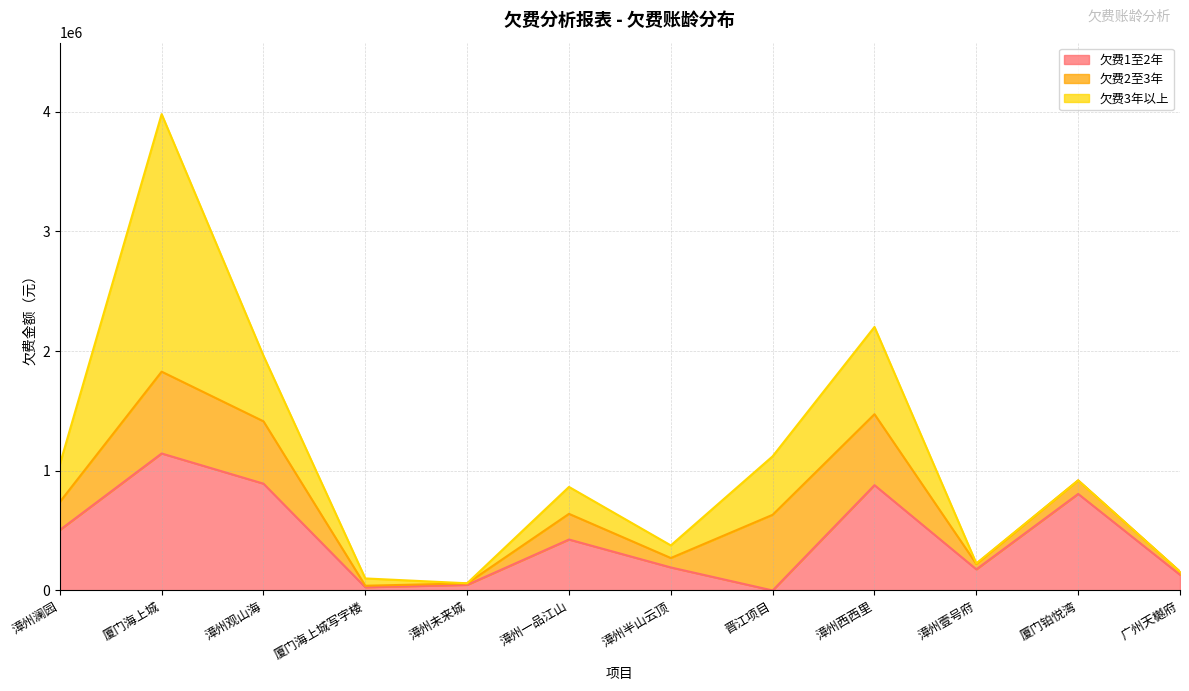

The 欠费3年以上 series shows 61173.5 at 厦门海上城写字楼. True or false?

True